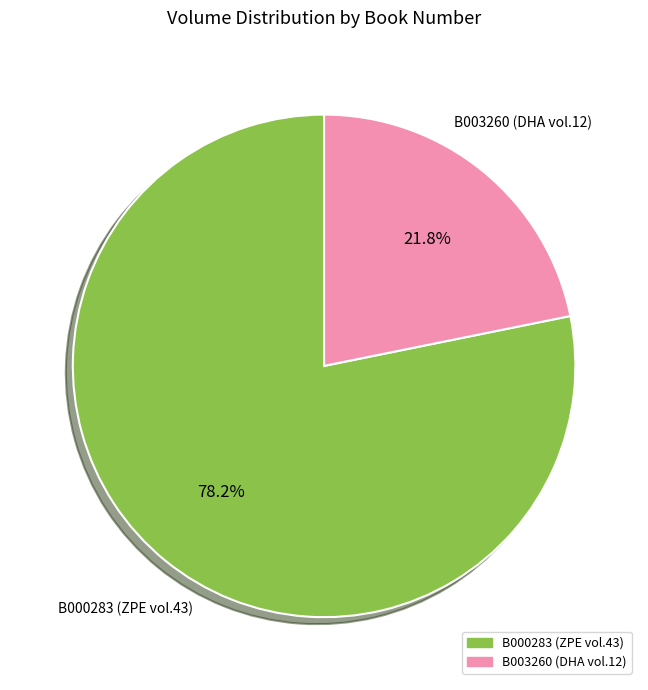

Which has a higher value, B003260 or B000283?

B000283